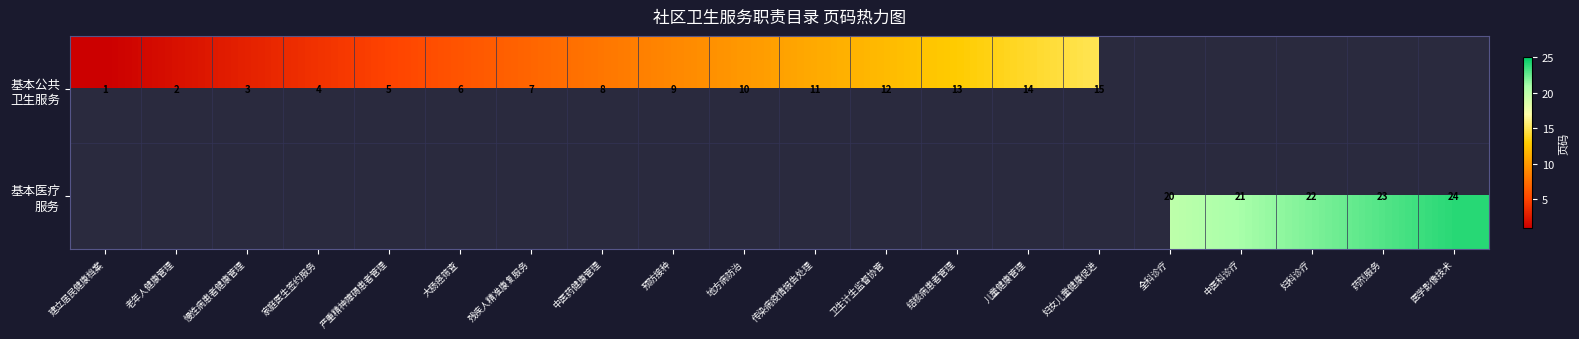

At 医学影像技术, list the series in order from largest to smallest.

基本公共 卫生服务, 基本医疗 服务